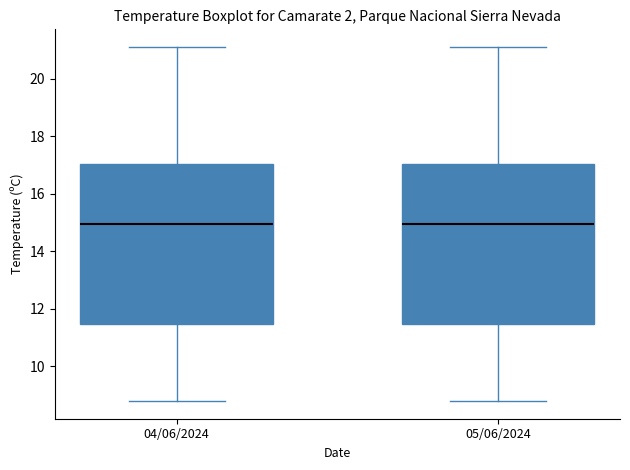

Reading left to right, transcribe this box plot: for each box, give where its median line is, the range the box spans, and where its two whiskers end, as read against the y-axis. The values are not printed on the chart, so give them approximately, as read against the axis.

04/06/2024: median 15.0, box 11.4 to 17.0, whiskers 8.8 to 21.2
05/06/2024: median 15.0, box 11.4 to 17.0, whiskers 8.8 to 21.2